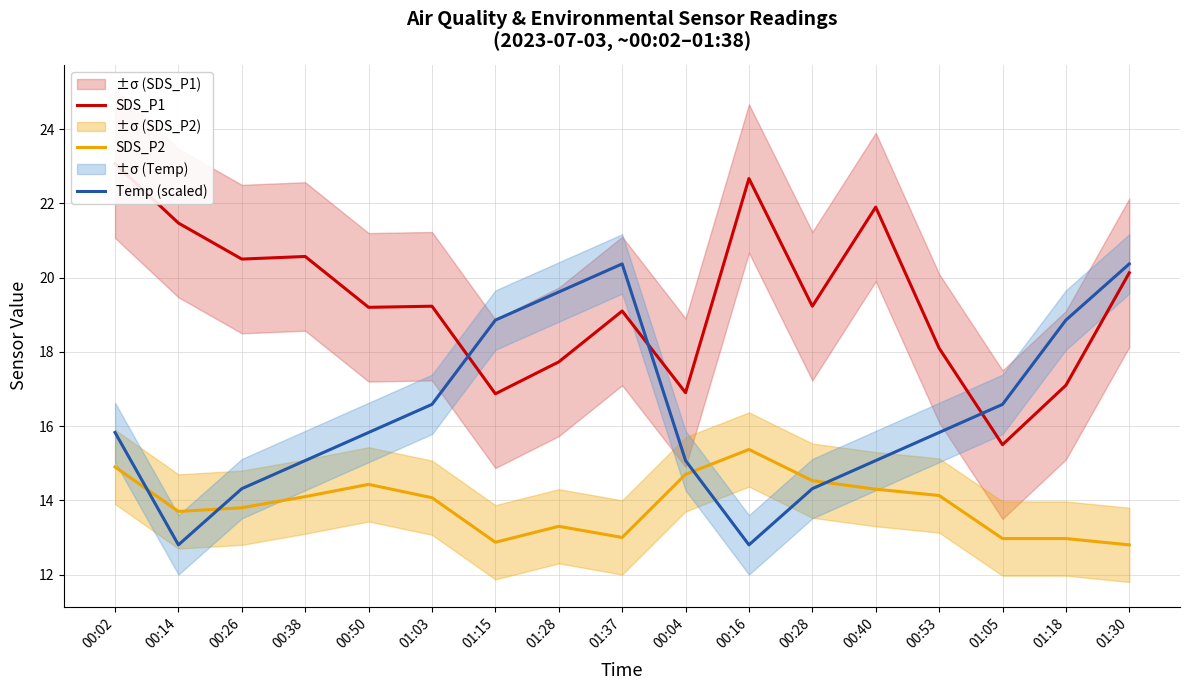

Reading right to left, extract all data points from this chart.

SDS_P1: 01:30=20.1	01:18=17.1	01:05=15.5	00:53=18.1	00:40=21.9	00:28=19.2	00:16=22.7	00:04=16.9	01:37=19.1	01:28=17.7	01:15=16.9	01:03=19.2	00:50=19.2	00:38=20.6	00:26=20.5	00:14=21.5	00:02=23.1
SDS_P2: 01:30=12.8	01:18=13.0	01:05=13.0	00:53=14.1	00:40=14.3	00:28=14.5	00:16=15.4	00:04=14.7	01:37=13.0	01:28=13.3	01:15=12.9	01:03=14.1	00:50=14.4	00:38=14.1	00:26=13.8	00:14=13.7	00:02=14.9
Temp (scaled): 01:30=20.4	01:18=18.9	01:05=16.6	00:53=15.8	00:40=15.1	00:28=14.3	00:16=12.8	00:04=15.1	01:37=20.4	01:28=19.6	01:15=18.9	01:03=16.6	00:50=15.8	00:38=15.1	00:26=14.3	00:14=12.8	00:02=15.8